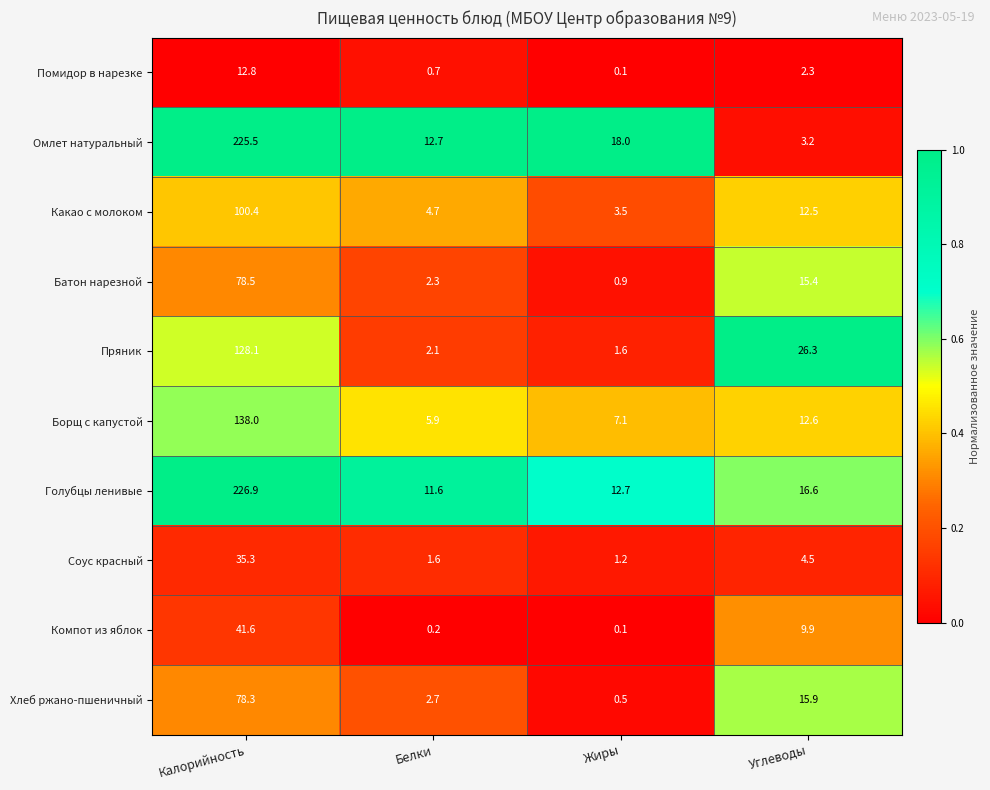

Where is Какао с молоком nearest to the value 51?

Углеводы